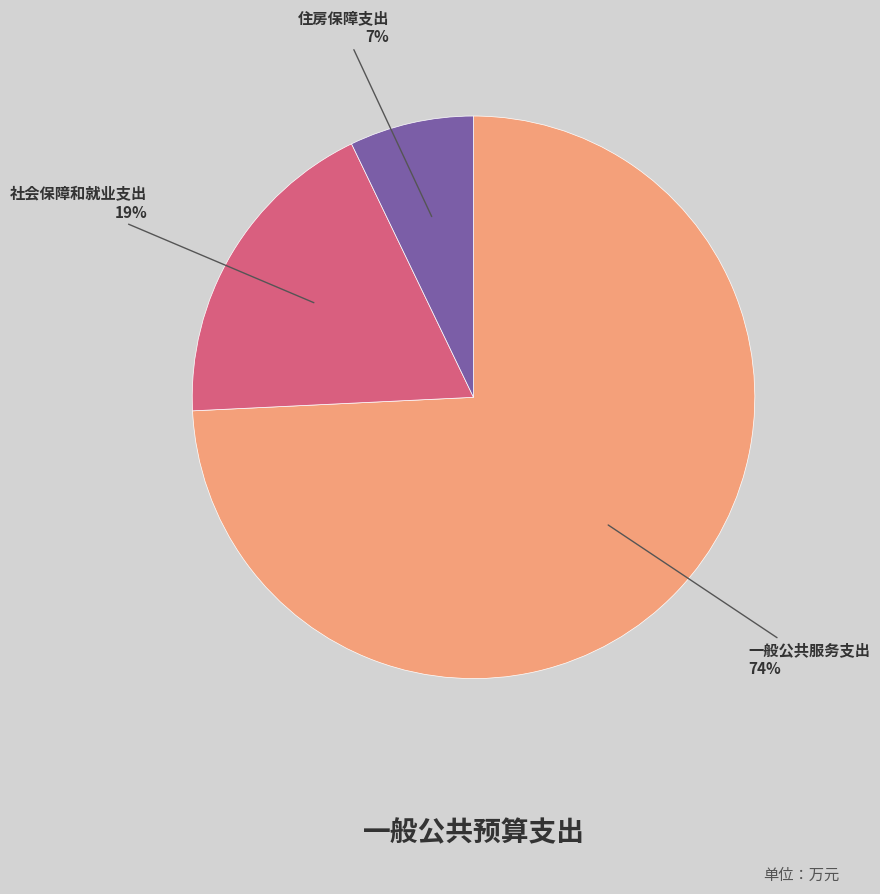

How many segments does this pie chart have?

3